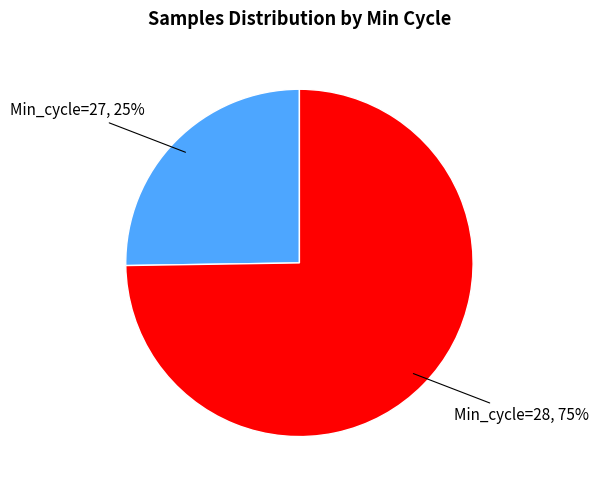

What is the largest slice in the pie chart?

Min_cycle=28